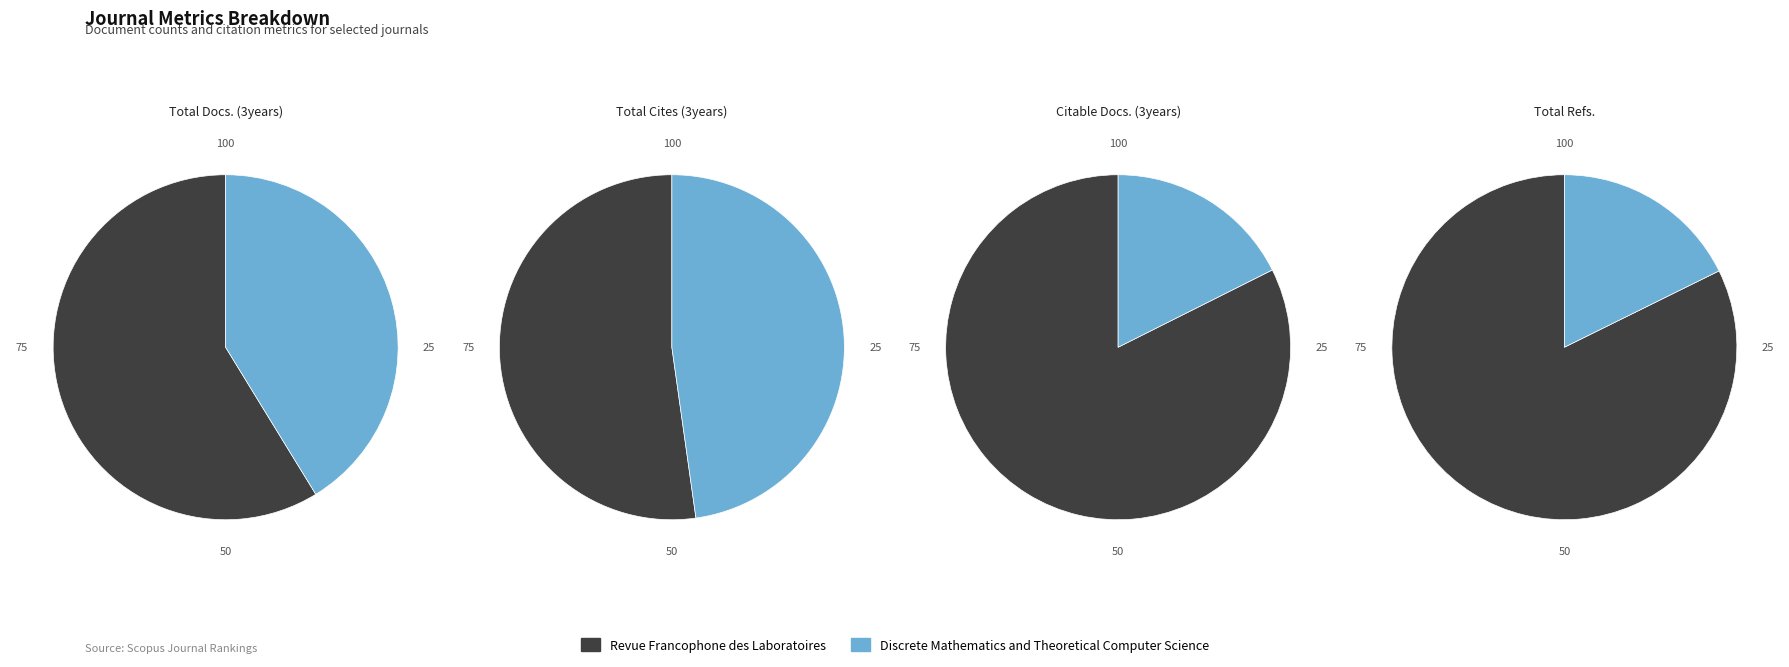

What is the majority slice?

Revue Francophone des Laboratoires